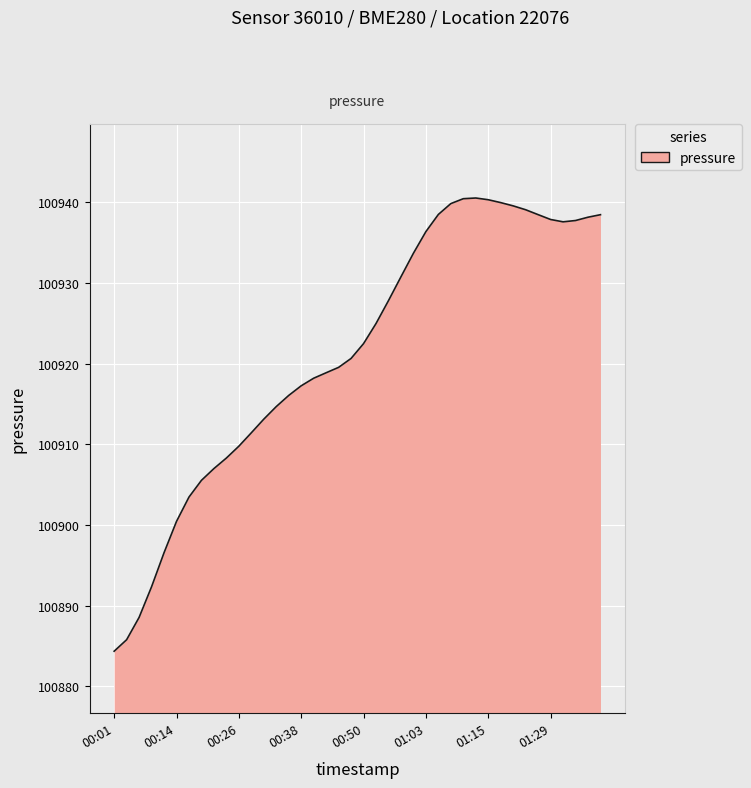

What is the minimum value shown in the chart?

100884.3